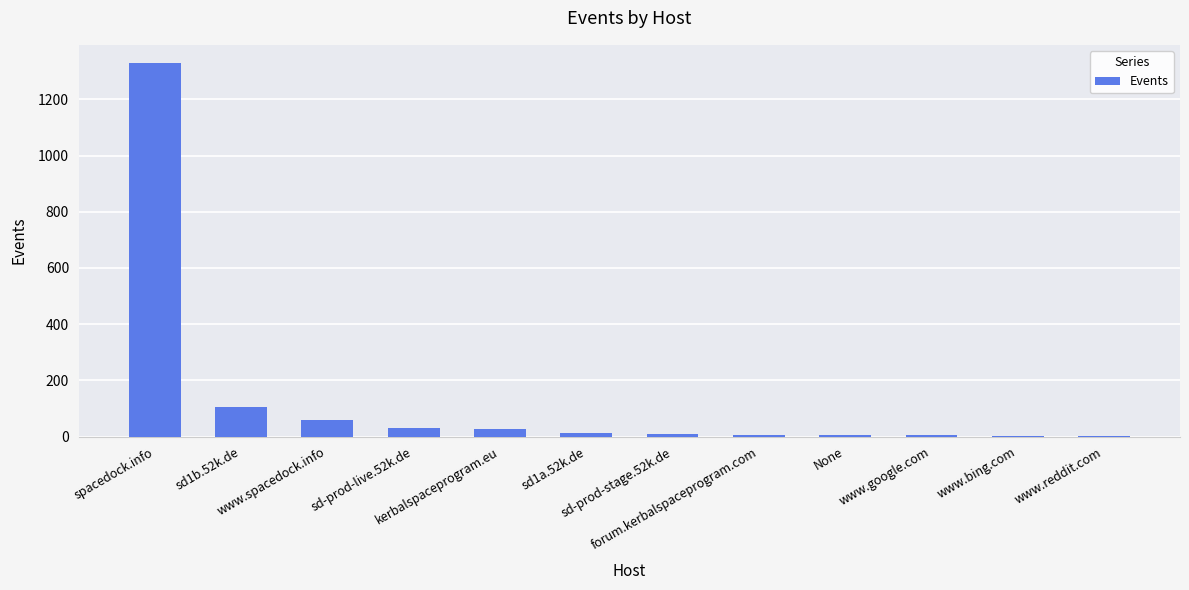

What is the change in value from sd-prod-stage.52k.de to www.bing.com?

-6